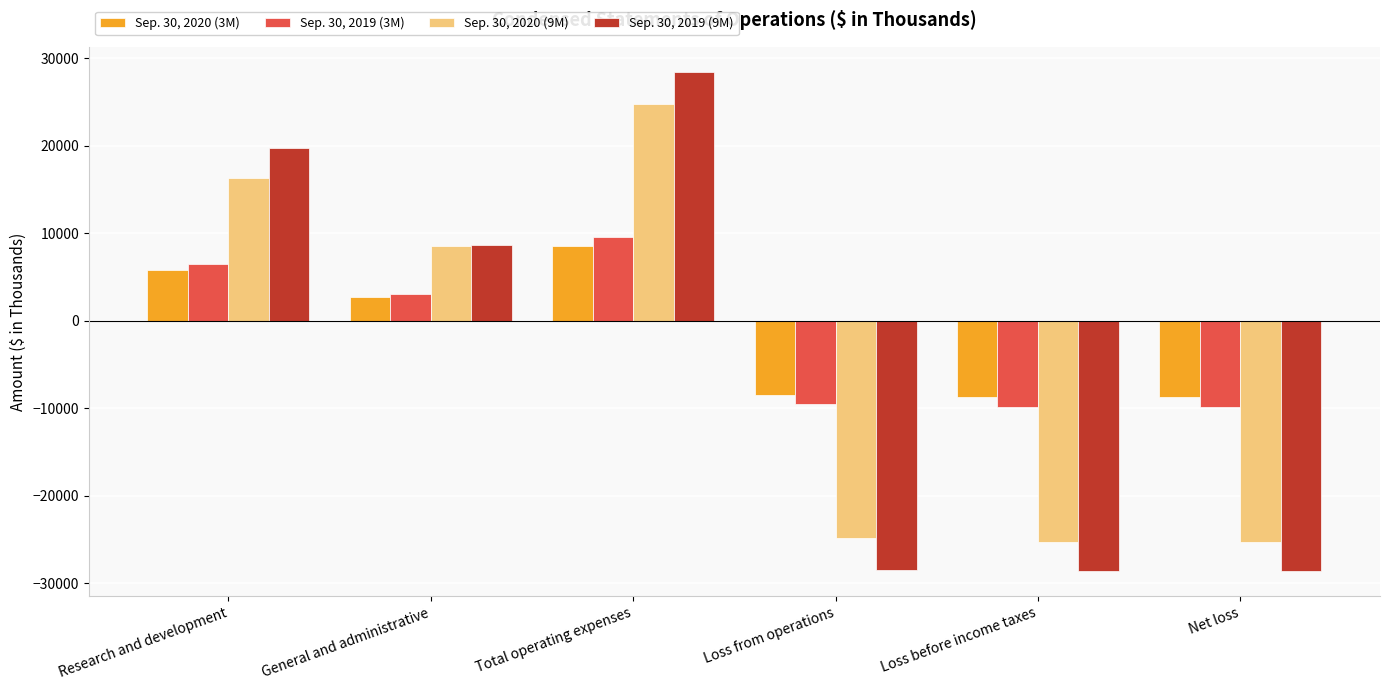

Is it true that Sep. 30, 2019 (3M) equals 6486 at Research and development?

True